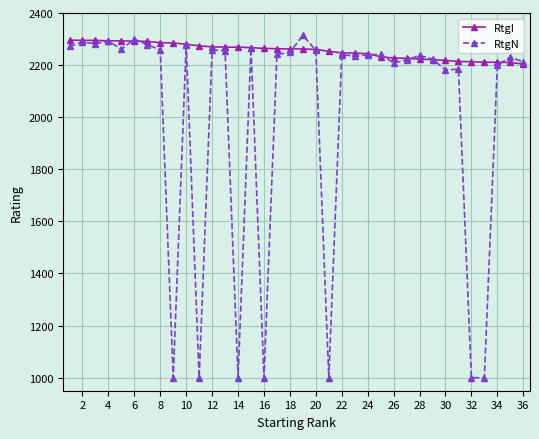

Rank the series by their maximum value, from lowest to highest.

RtgI, RtgN